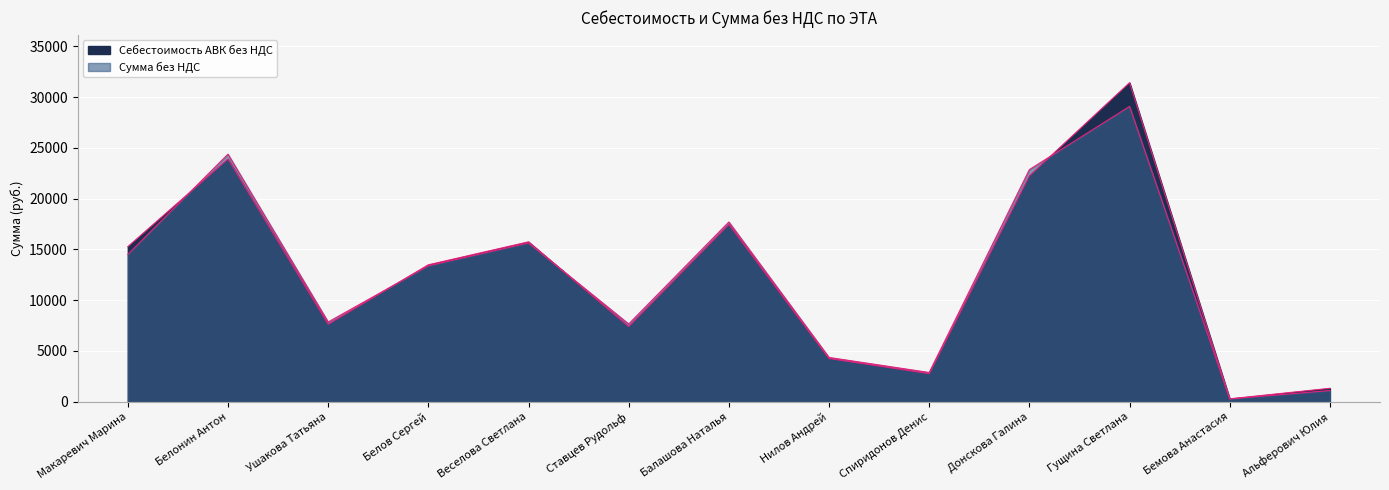

At which label is Сумма без НДС closest to 14686?

Макаревич Марина